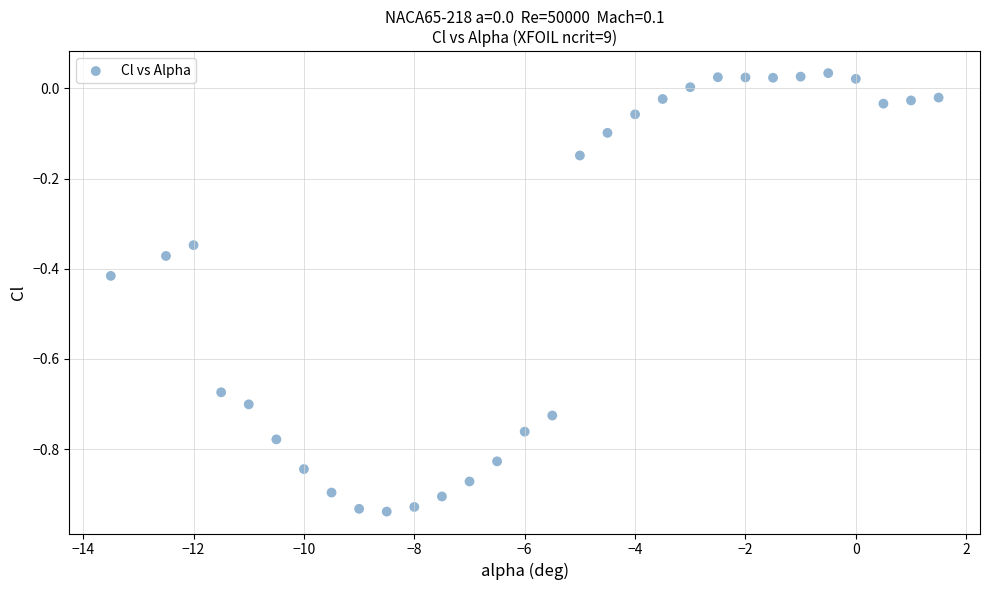

What is the range of X values (max minus min)?

15.0